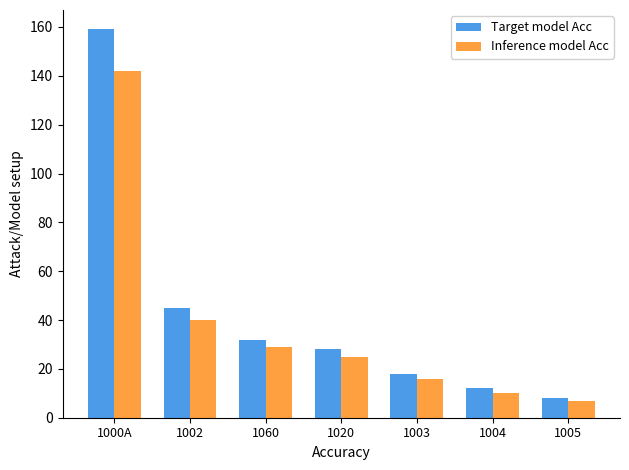

Which label corresponds to the largest value in the chart?

1000A